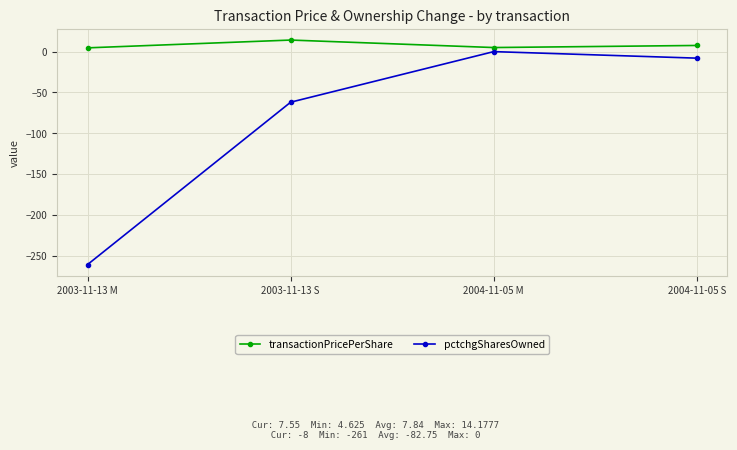

What is the label of the 2nd point from the right?

2004-11-05 M